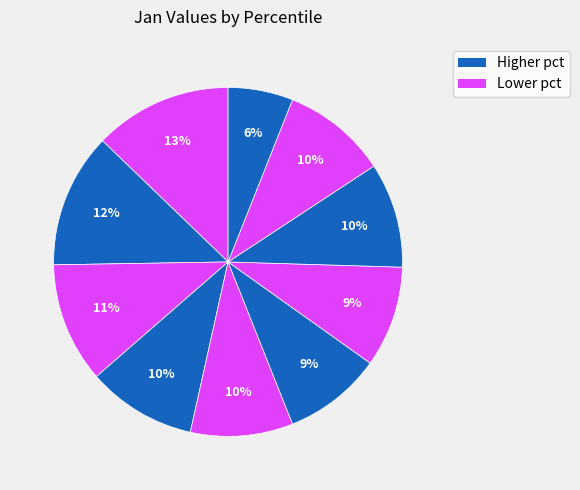

To the nearest percent, what is the average slice percentage?

10%